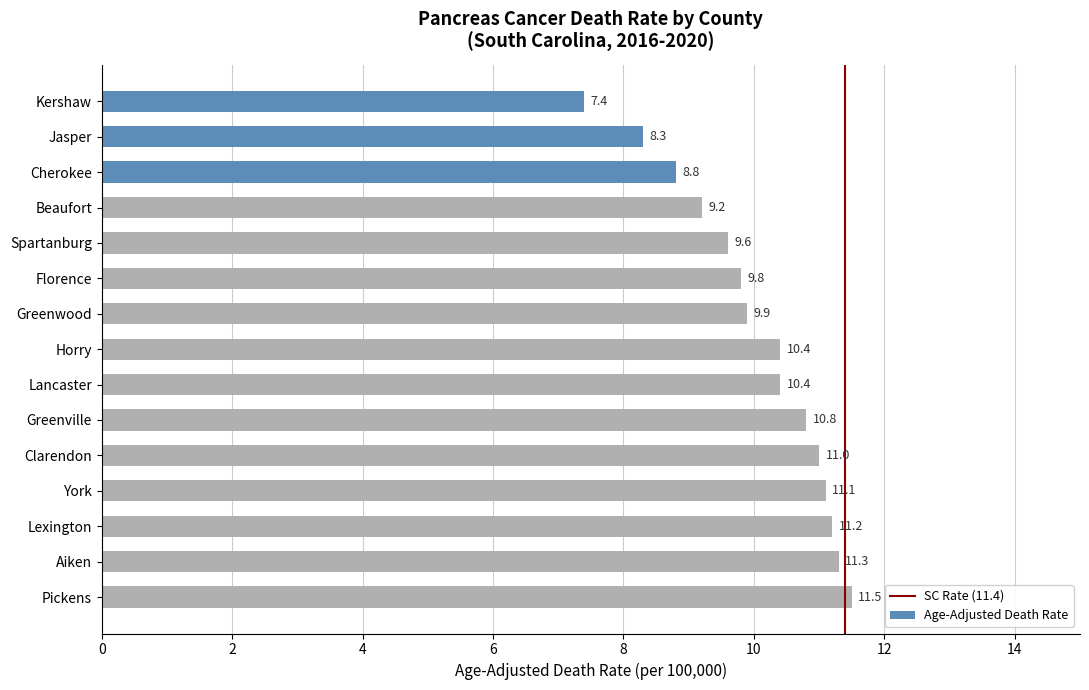

True or false: the data shows 8.3 at Jasper.

True